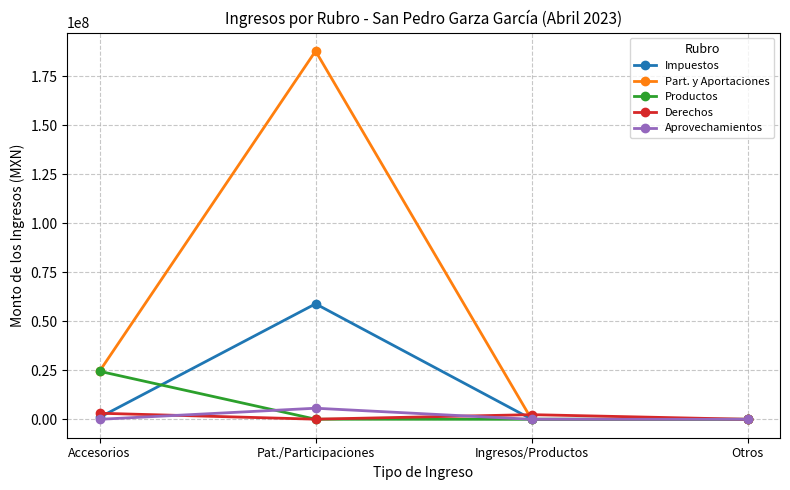

At which category is the sum across all series the highest?

Pat./Participaciones